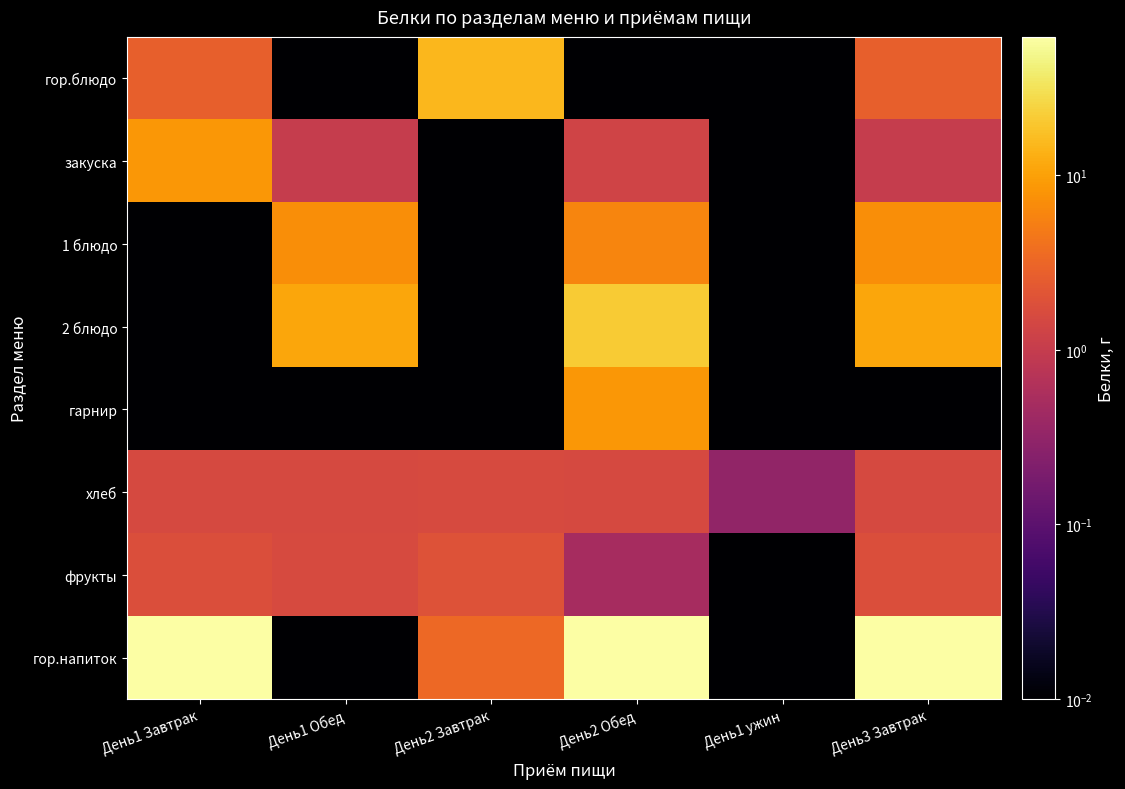

Between День1 Завтрак and День2 Завтрак, which is larger?

День2 Завтрак